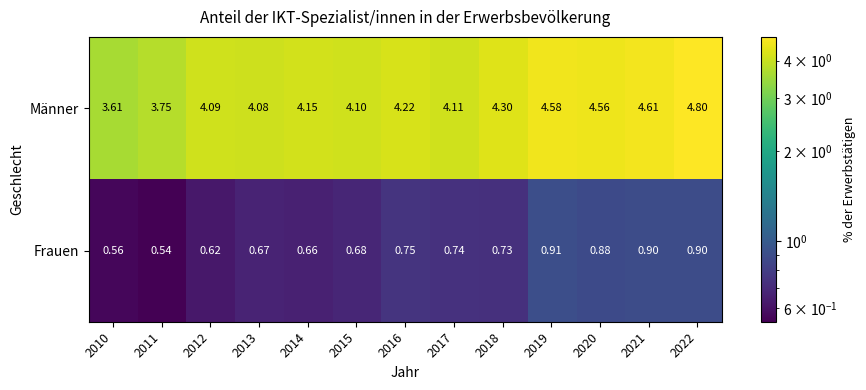

At how many categories does at least one series exceed 3?

13